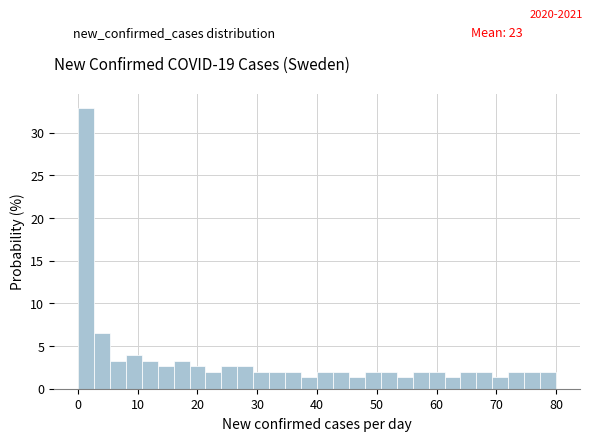

Read against the x-axis, roughly where is the centre of the tallest bar?

1